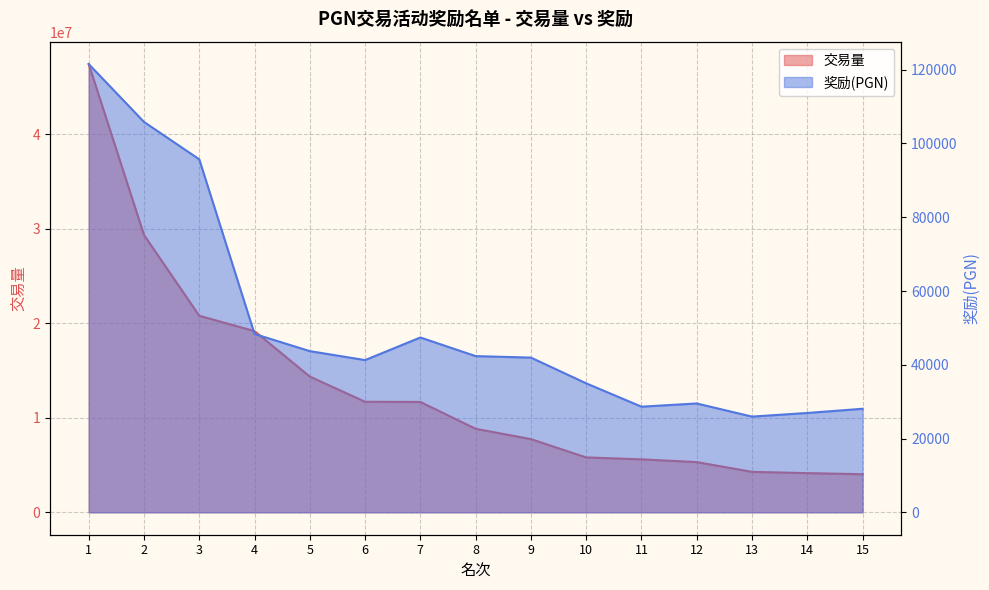

What is the sum of the 奖励(PGN) values at 6 and 2?

147112.6